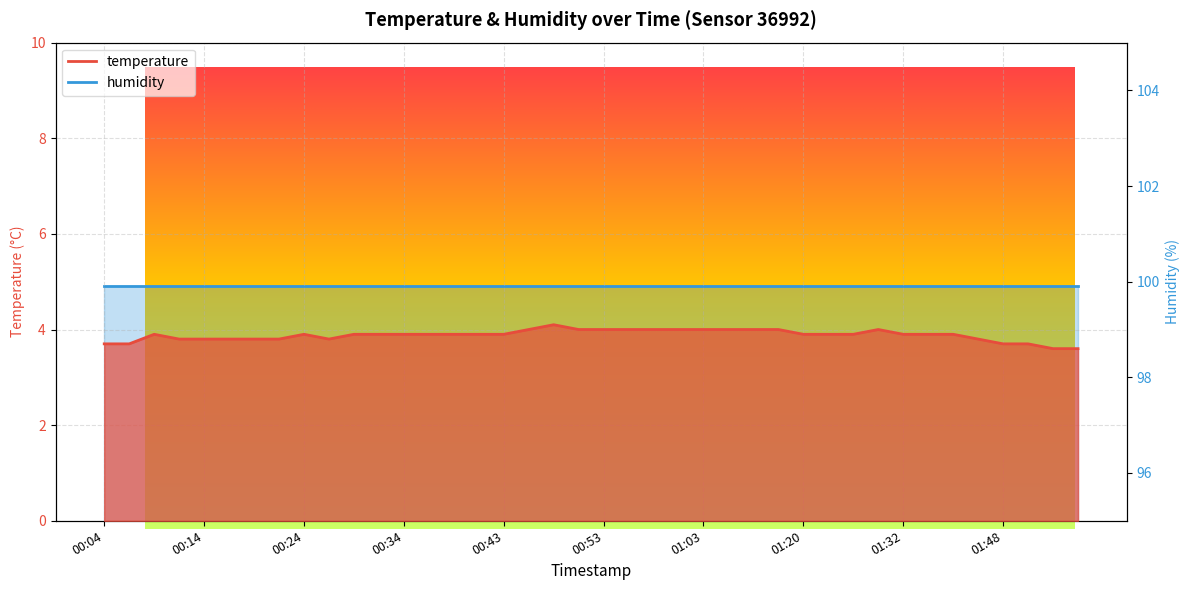

List the labels in order of value, largest first.

00:48, 00:46, 00:51, 00:53, 00:56, 00:58, 01:01, 01:03, 01:08, 01:10, 01:13, 01:30, 00:09, 00:24, 00:29, 00:31, 00:34, 00:36, 00:38, 00:41, 00:43, 01:20, 01:23, 01:25, 01:32, 01:35, 01:37, 00:11, 00:14, 00:16, 00:19, 00:21, 00:26, 01:40, 00:04, 00:06, 01:48, 01:50, 01:53, 01:55